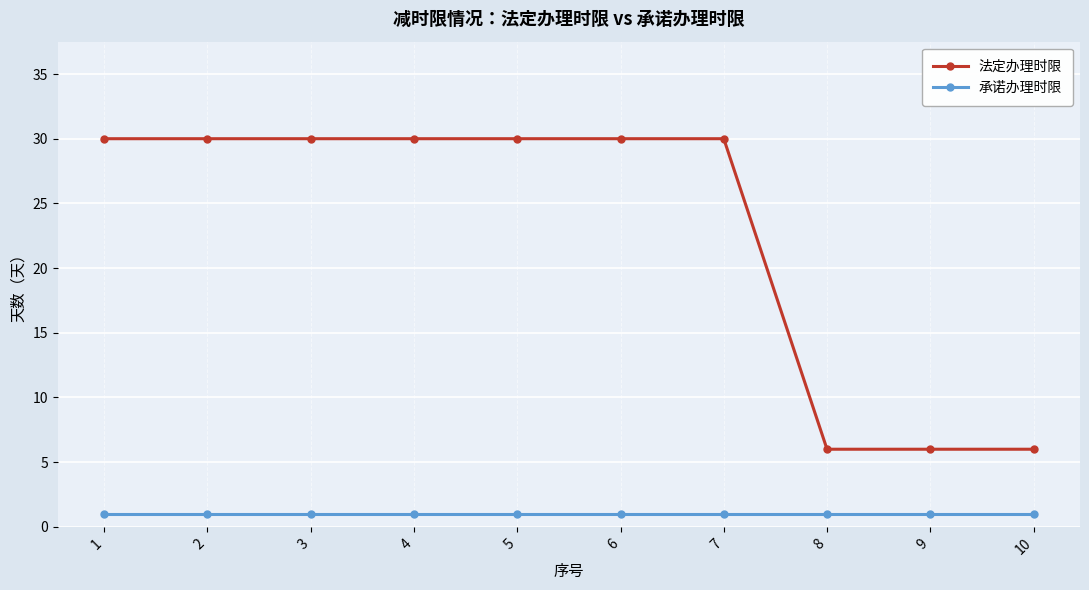

What is the total value across all series at 4?

31